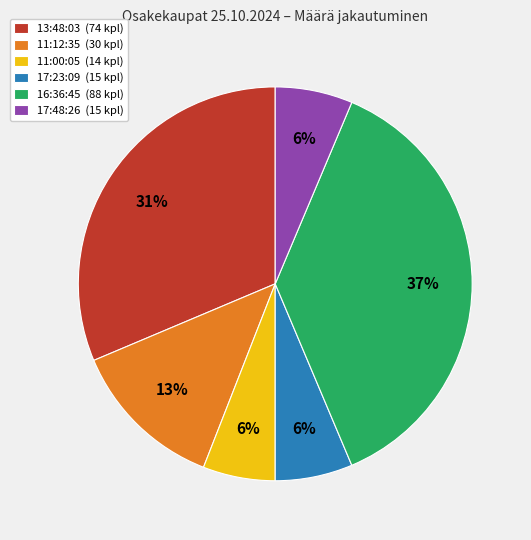

Is the sum of 17:23:09 (15 kpl) and 17:48:26 (15 kpl) greater than half?

No